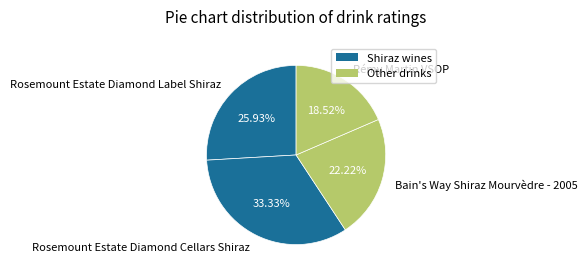

To the nearest percent, what percentage of the pie is Rosemount Estate Diamond Cellars Shiraz?

33%